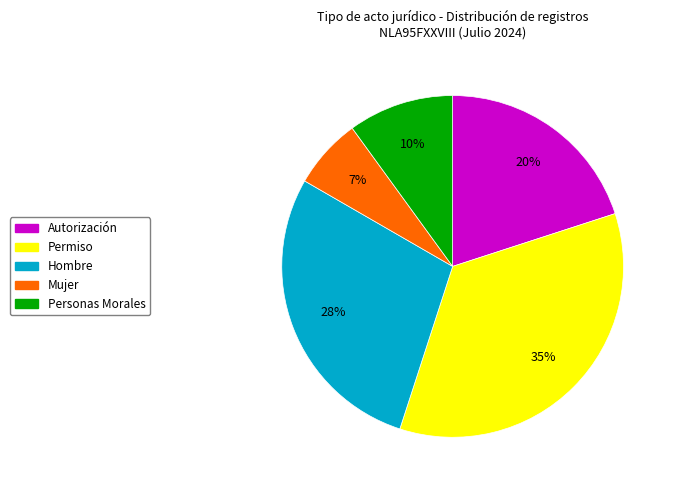

Which slice is the smallest?

Mujer